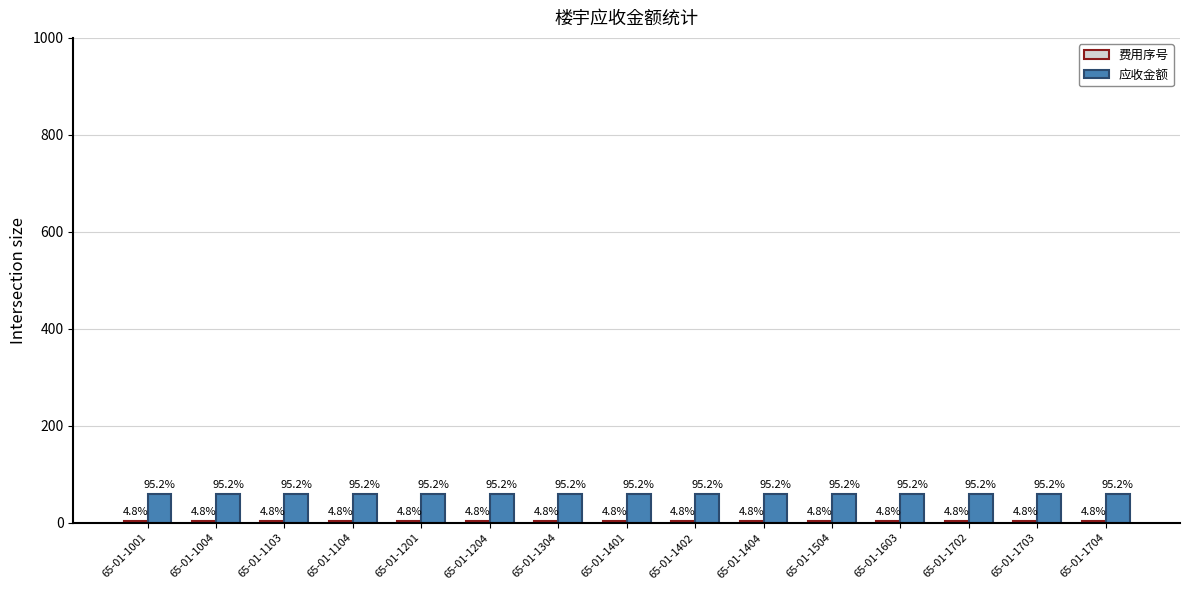

Does the chart contain any negative values?

No